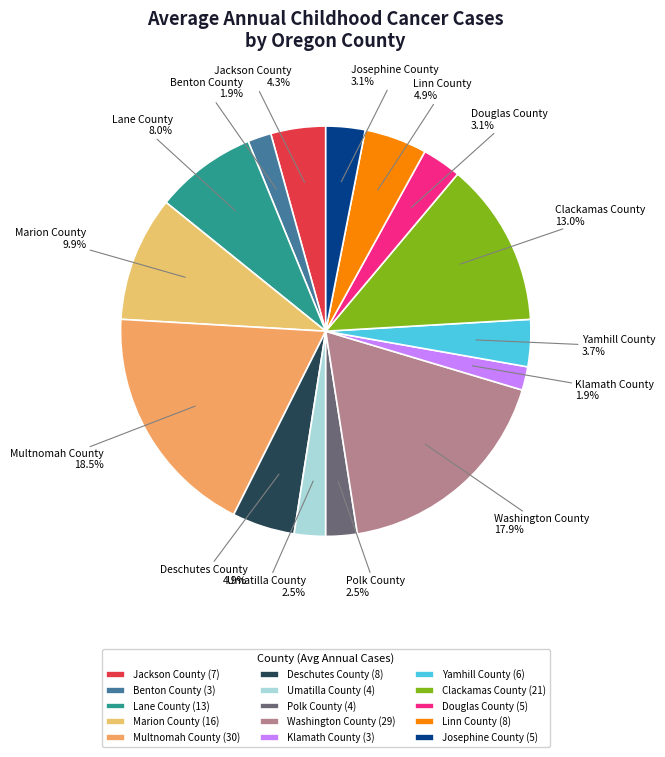

Which category has the biggest portion of the pie?

Multnomah County